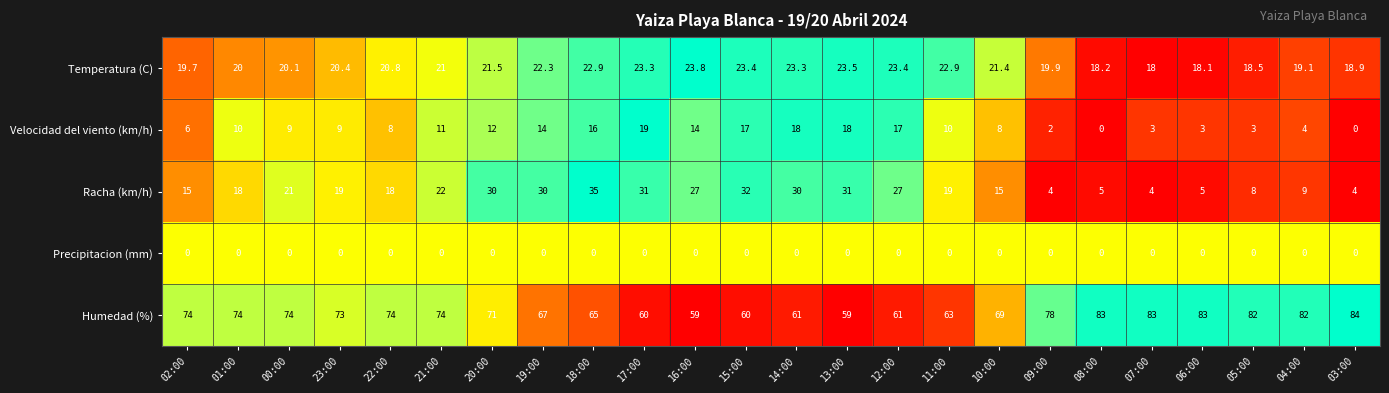

Which series has the widest spread of values?

Racha (km/h)